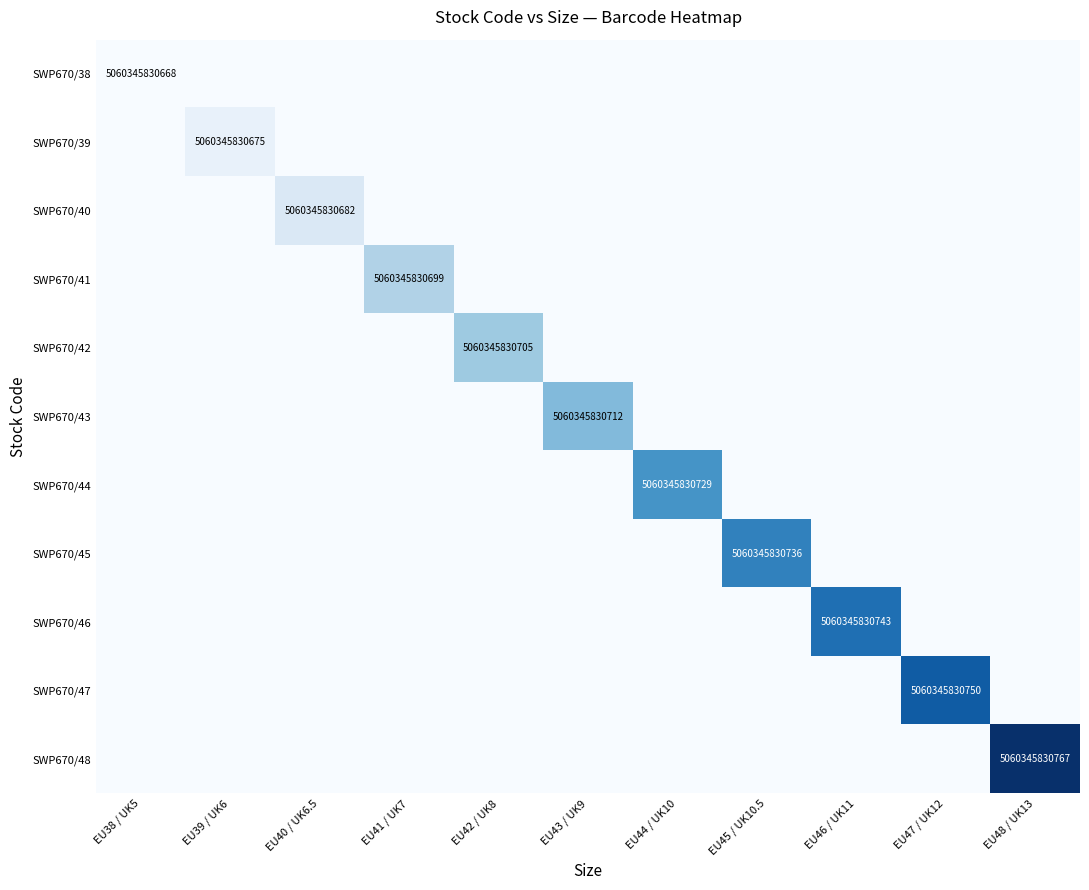

Is it true that SWP670/47 equals 8826877042834 at EU47 / UK12?

False